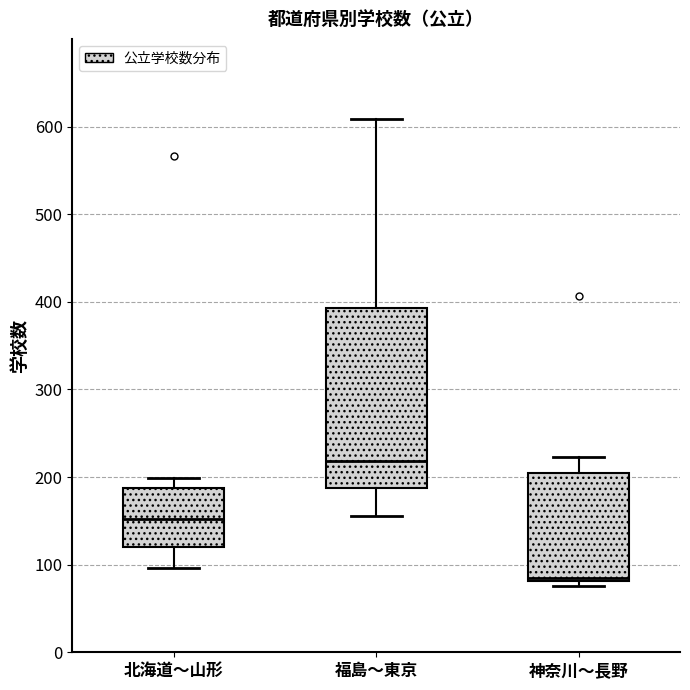

Which box is the tallest, from its lower edge to its upper edge?

福島〜東京